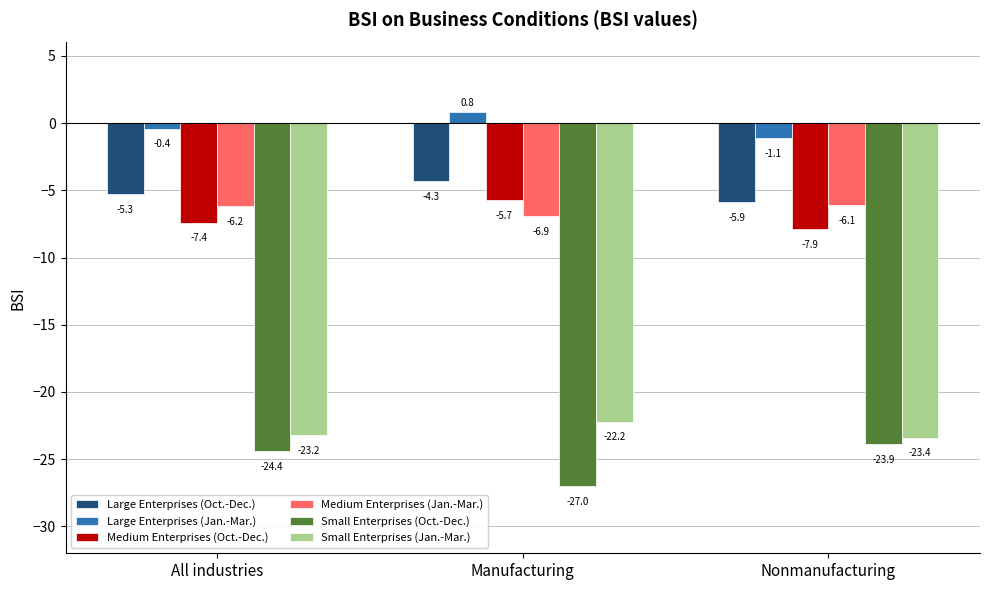

What is the label of the 2nd bar from the left?

Manufacturing